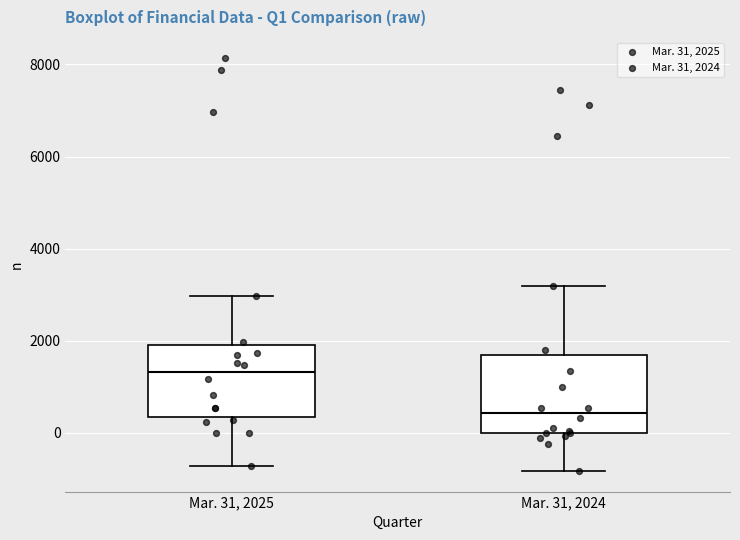

Where does the upper whisker of the box for Mar. 31, 2025 end on the y-axis? The values are not printed on the chart, so give them approximately, as read against the axis.

3000